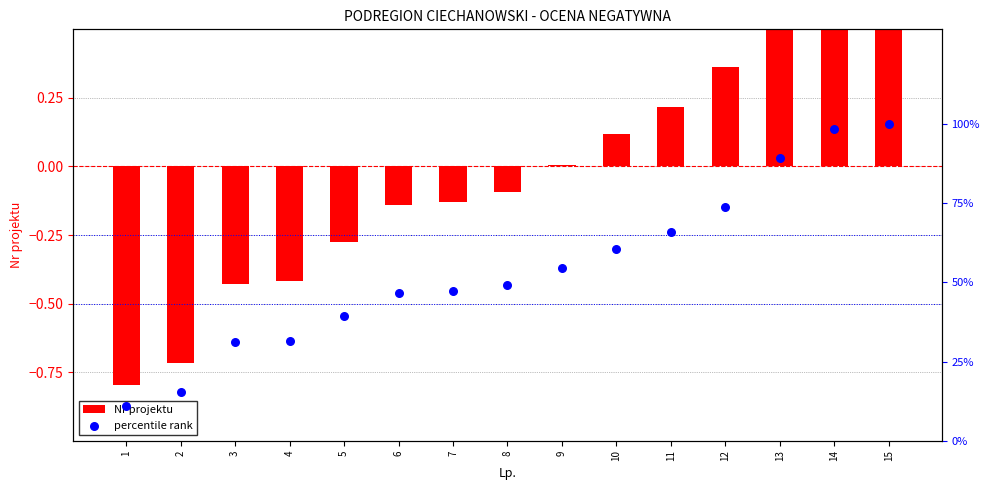

Is the value of percentile rank at 9 greater than the value of Nr projektu at 7?

Yes